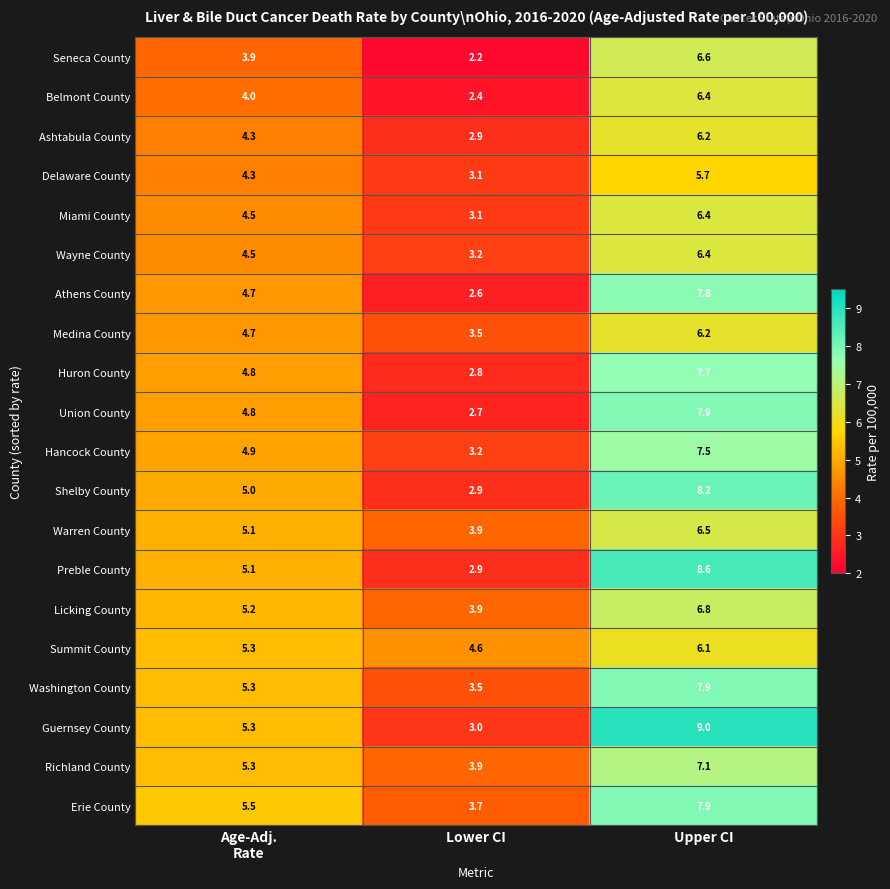

What is the average value of the Belmont County series?

4.3